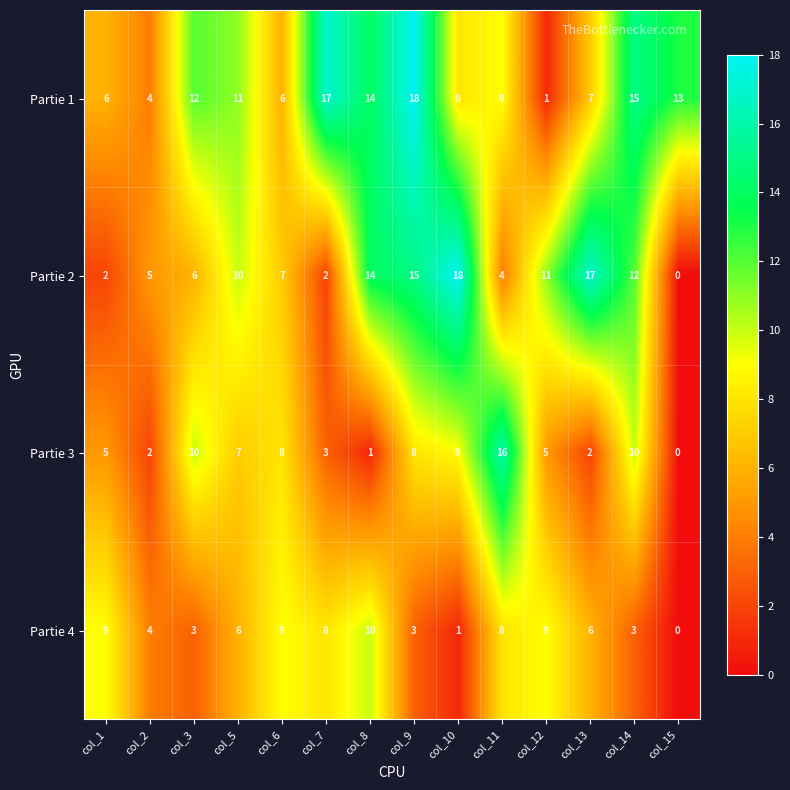

Which series changed the most between col_3 and col_7?

Partie 3